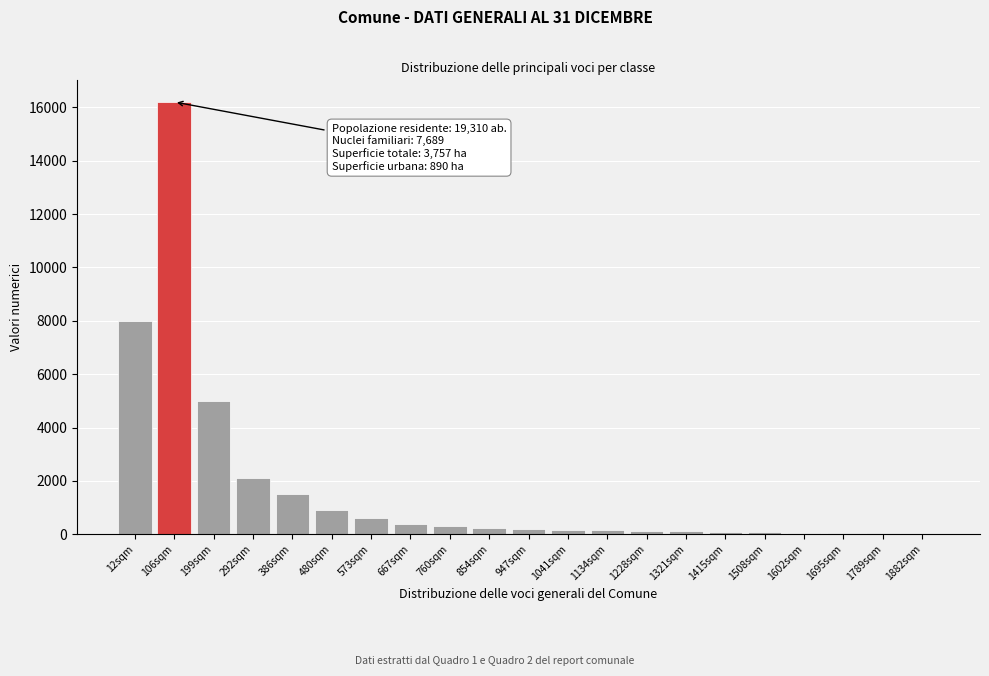

The chart shows a value of 90 at 1415sqm. True or false?

True